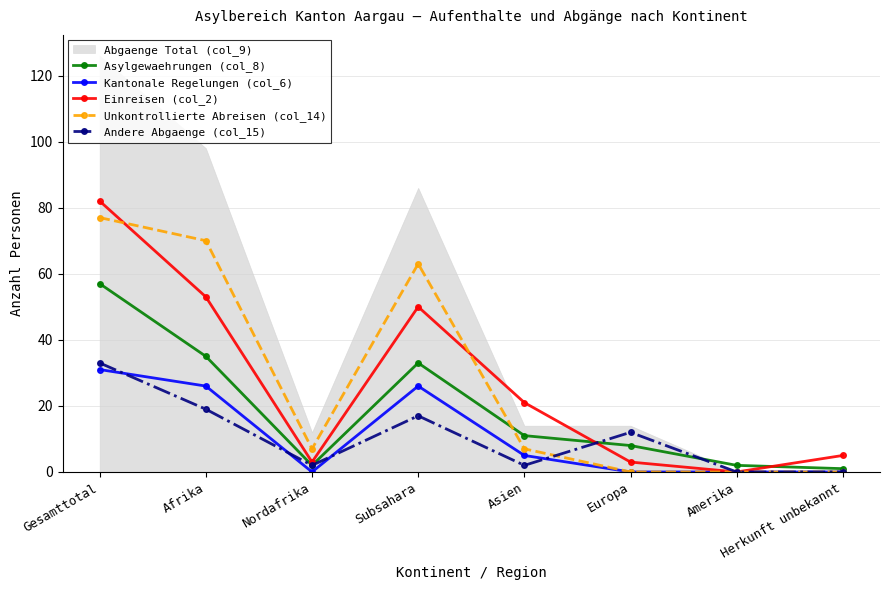

What is the label of the 6th point from the left?

Europa